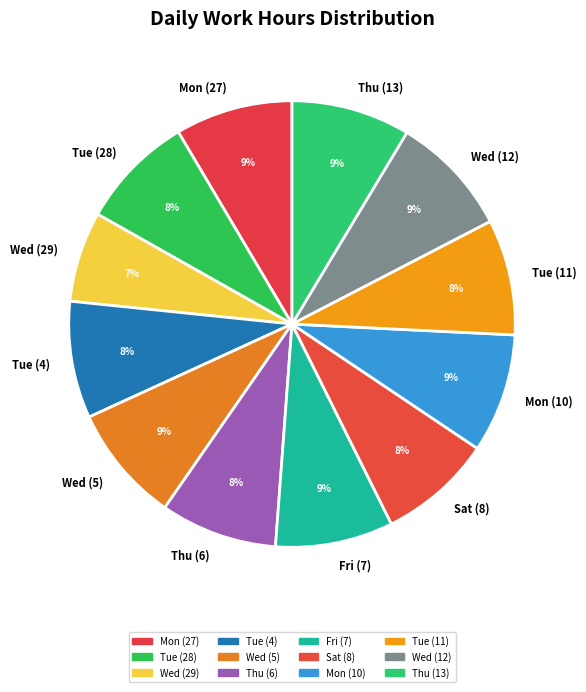

To the nearest percent, what portion does Tue (28) represent?

8%